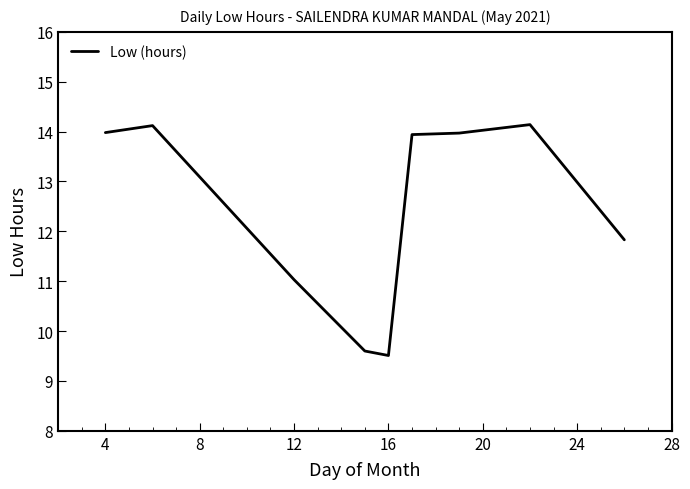

What is the smallest value displayed?

9.5